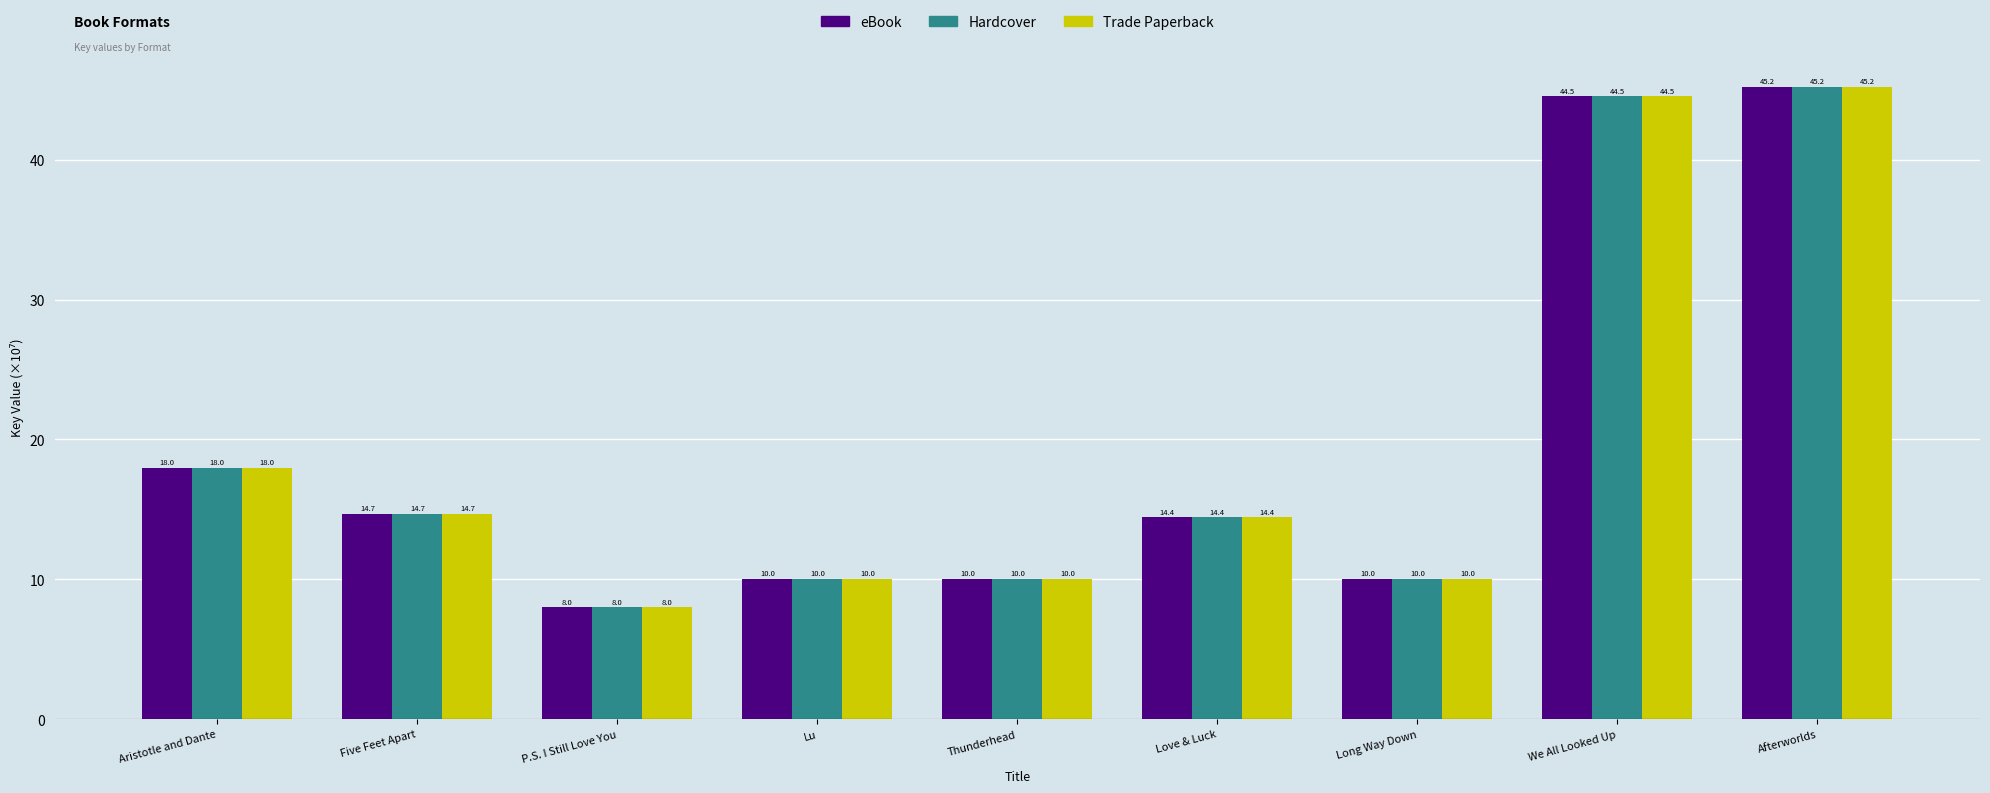

What are all the series names shown in the legend?

eBook, Hardcover, Trade Paperback